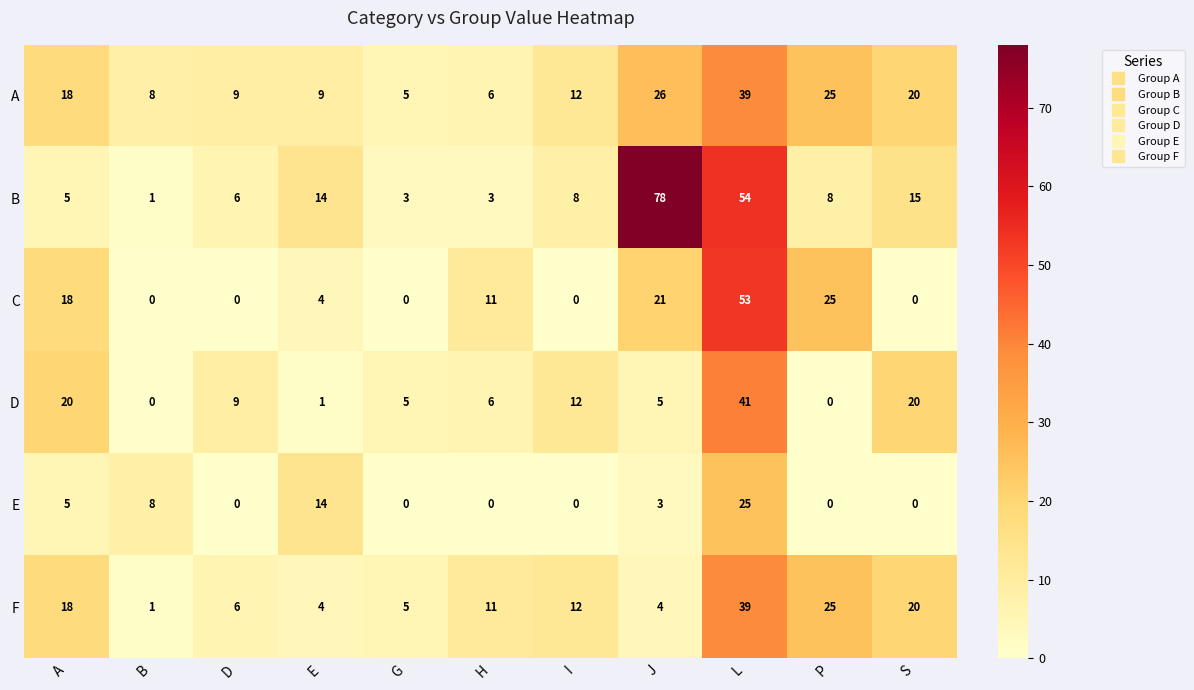

What is the sum of the E values at E and I?

14